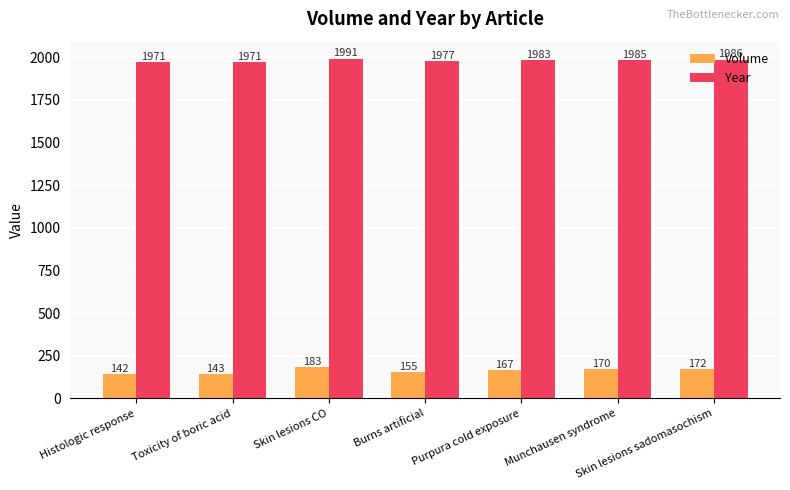

How many bars are there in total?

14